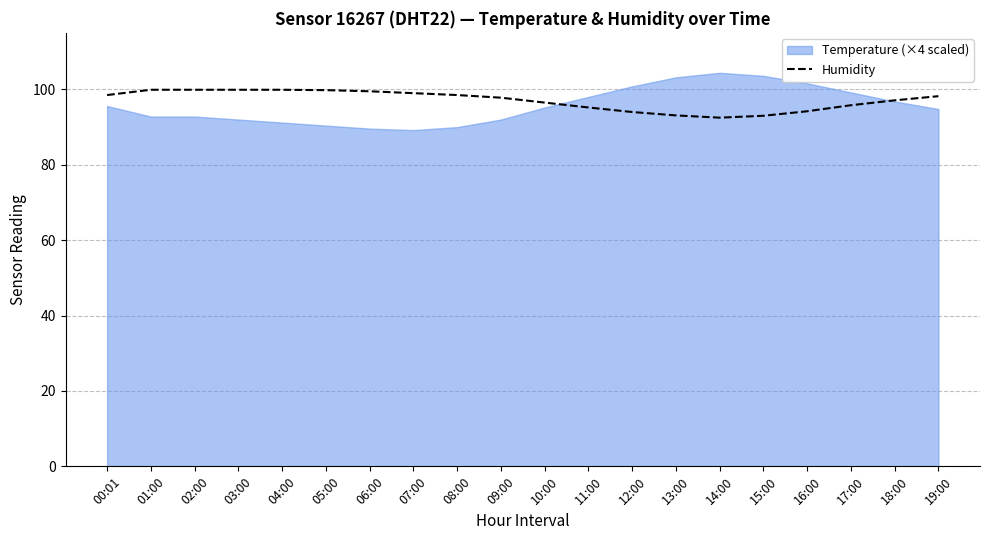

The Humidity series shows 144.4 at 14:00. True or false?

False